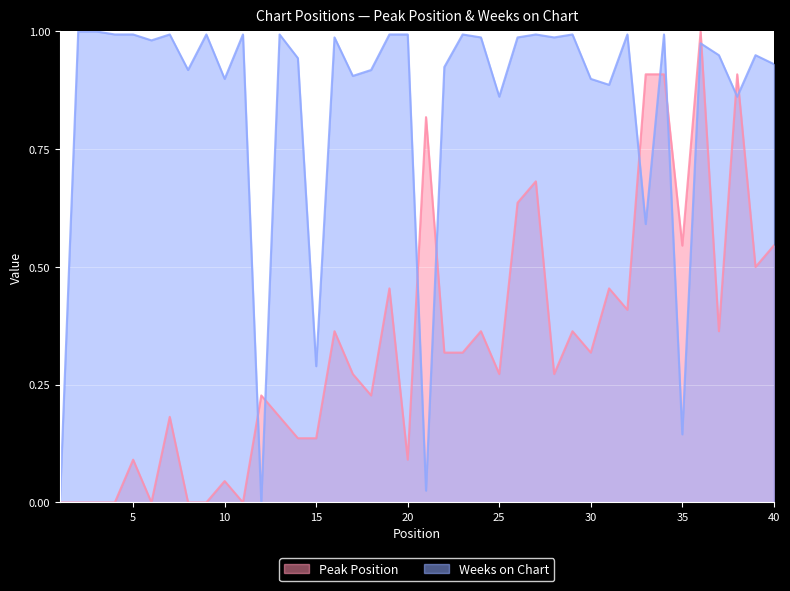

Between which two adjacent categories do Peak Position and Weeks on Chart first intersect?

11 and 12